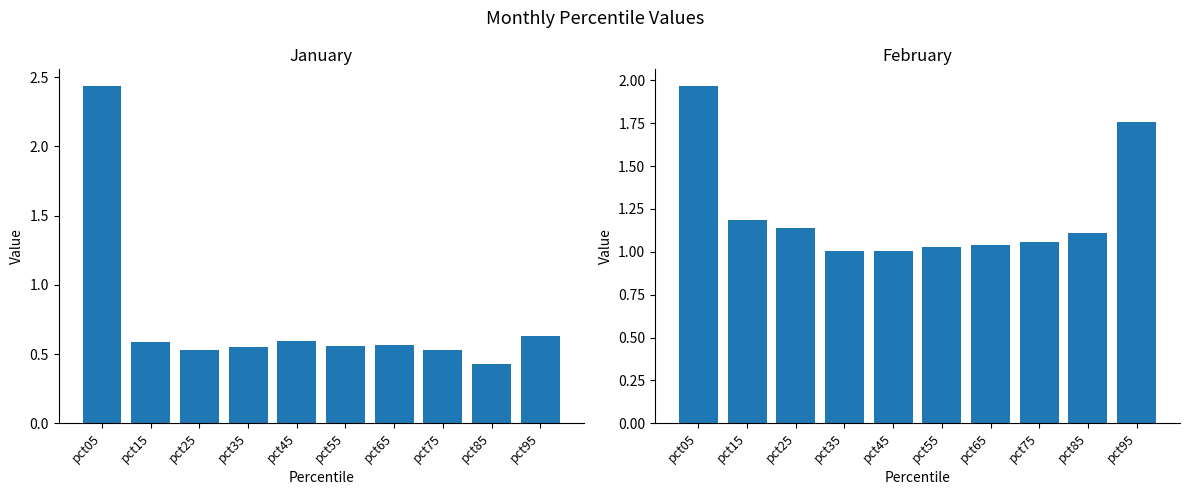

Which has a higher value, pct75 or pct85?

pct75